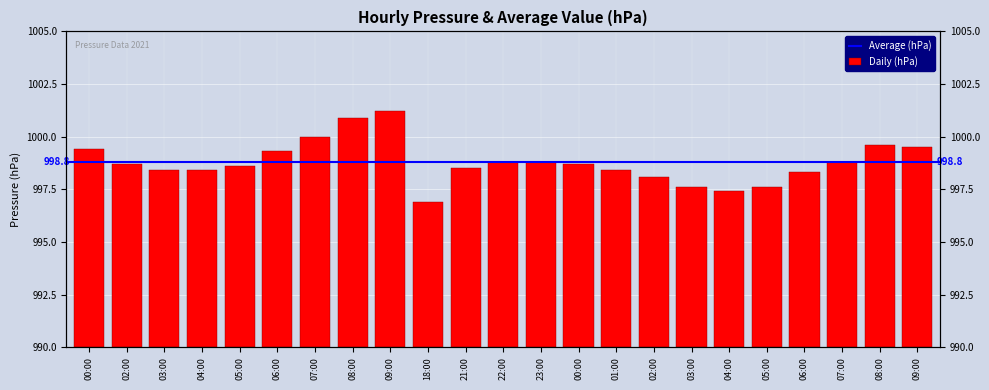

Is it true that the value at 00:00 is 3.0?

False